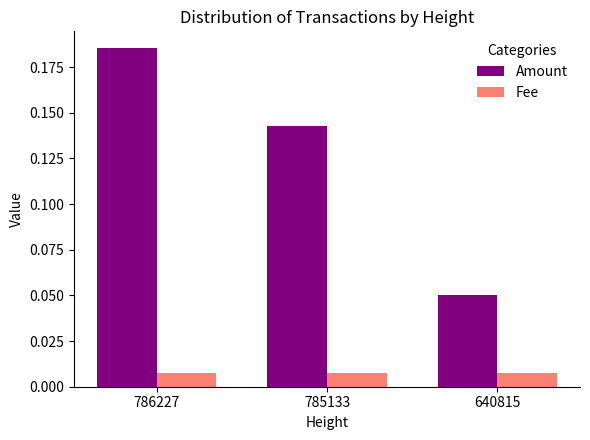

At which category does the chart reach its peak across all series?

786227